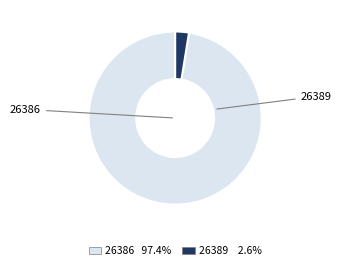

Which slice is the largest?

26386